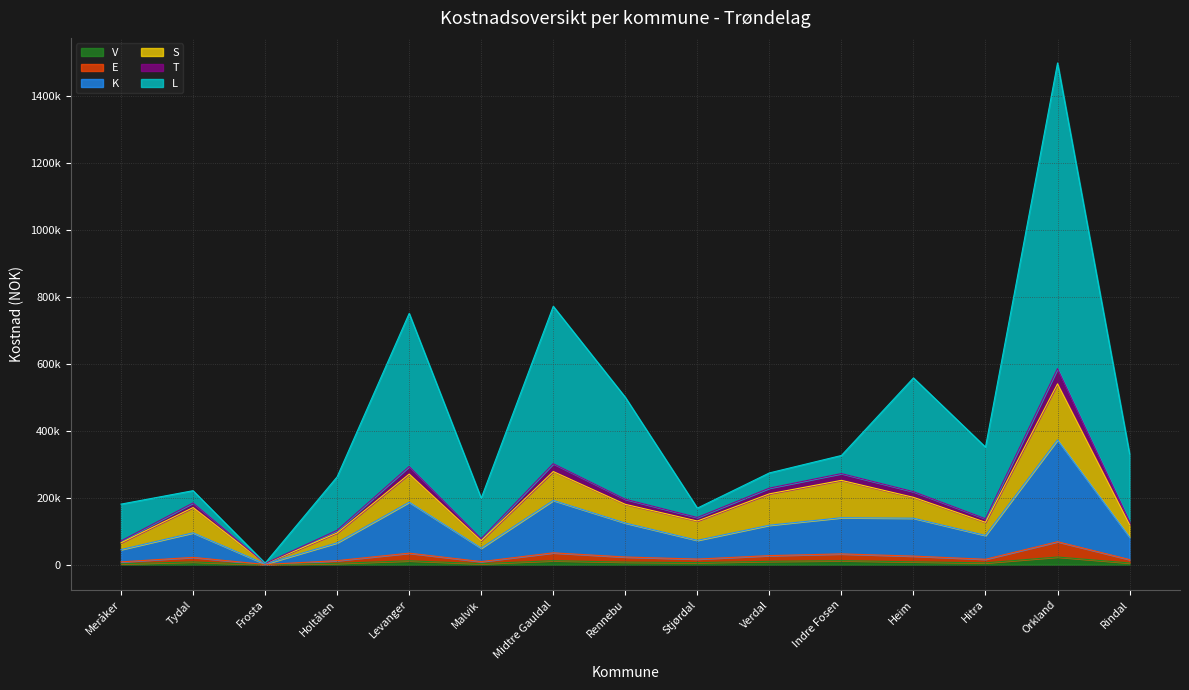

At which category does V reach its first local peak?

Tydal